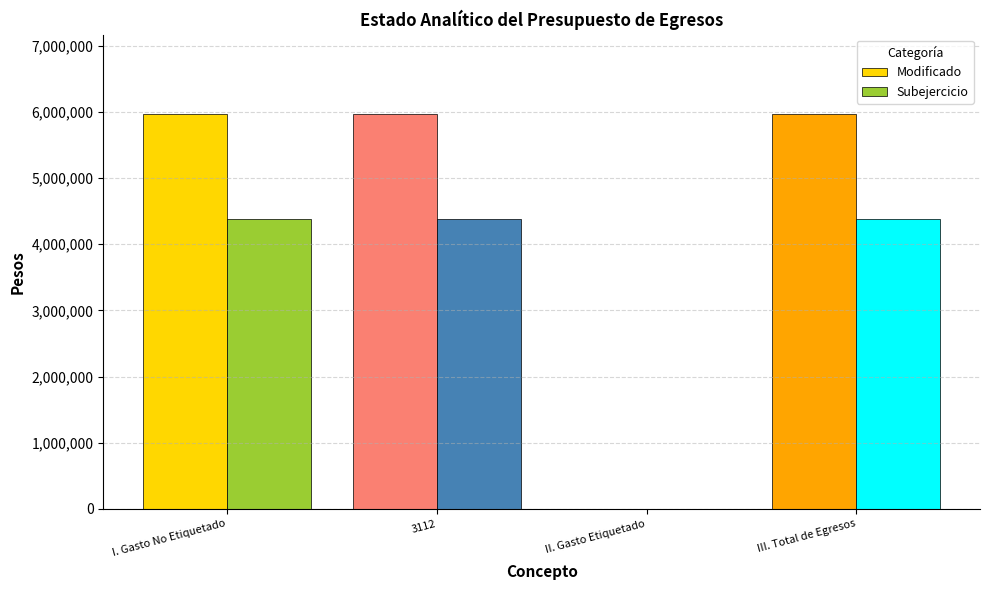

Is it true that Modificado equals 3637391.2 at III. Total de Egresos?

False